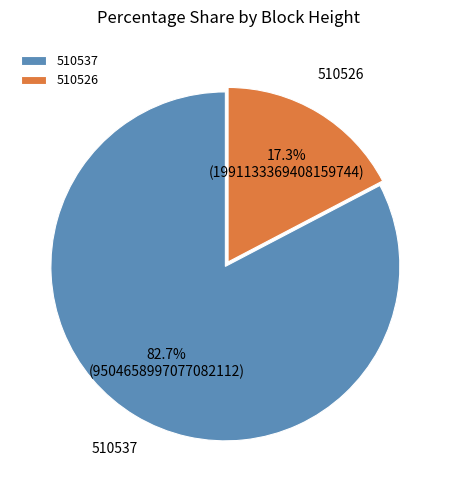

To the nearest percent, what portion does 510537 represent?

83%